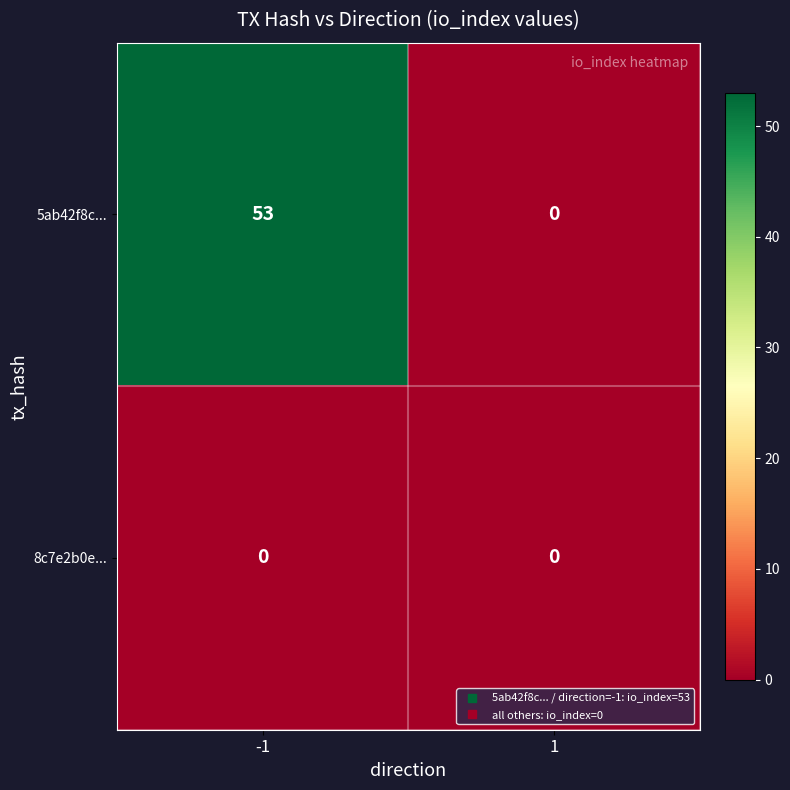

Rank the series by their maximum value, from highest to lowest.

5ab42f8c..., 8c7e2b0e...